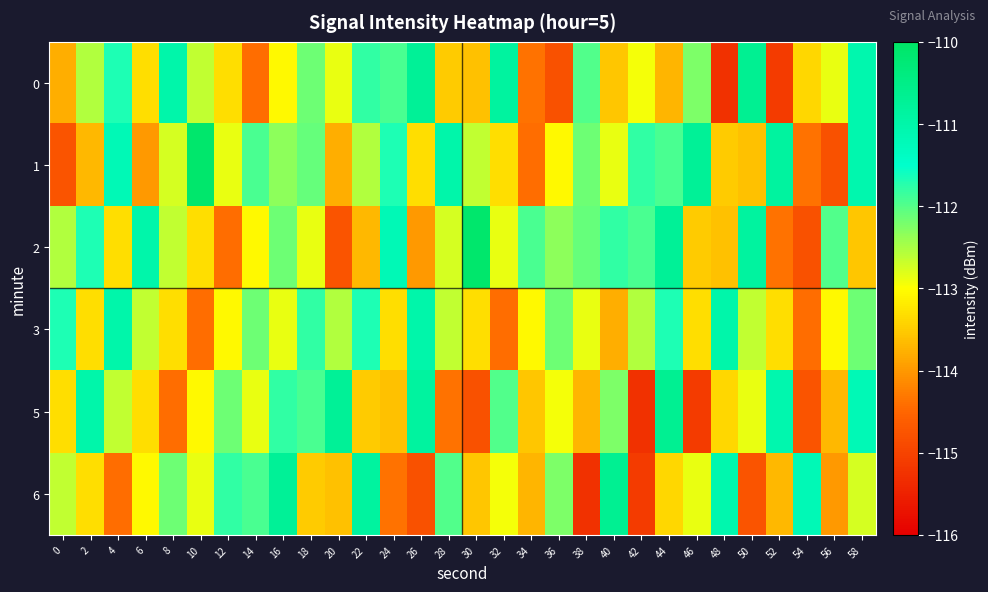

Between 10 and 54, which series saw the biggest shift?

1